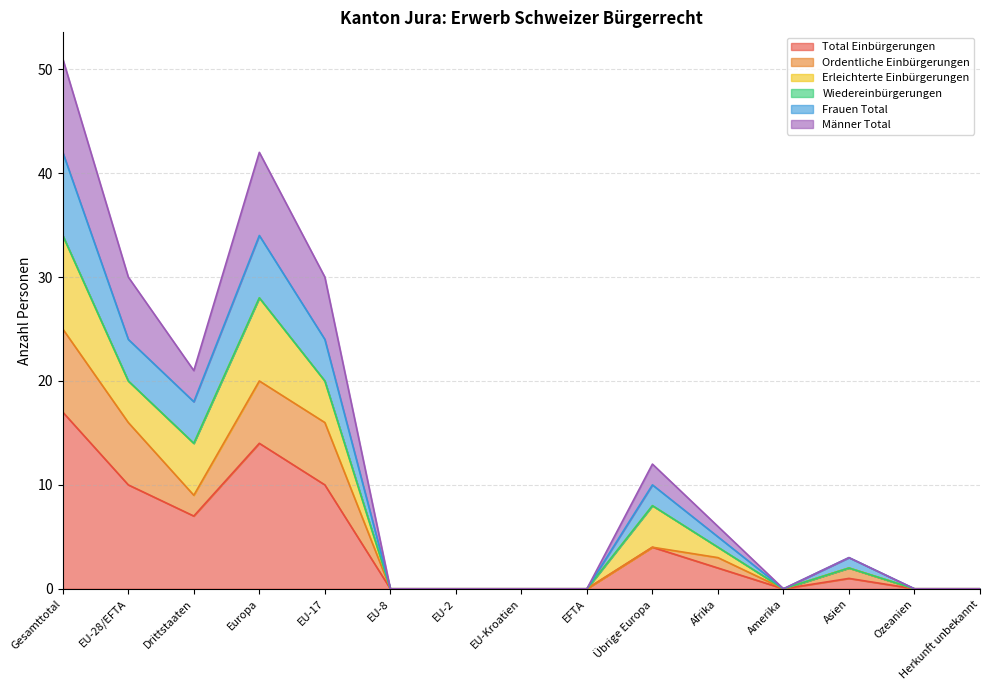

Which category has the highest value in the Total Einbürgerungen series?

Gesamttotal